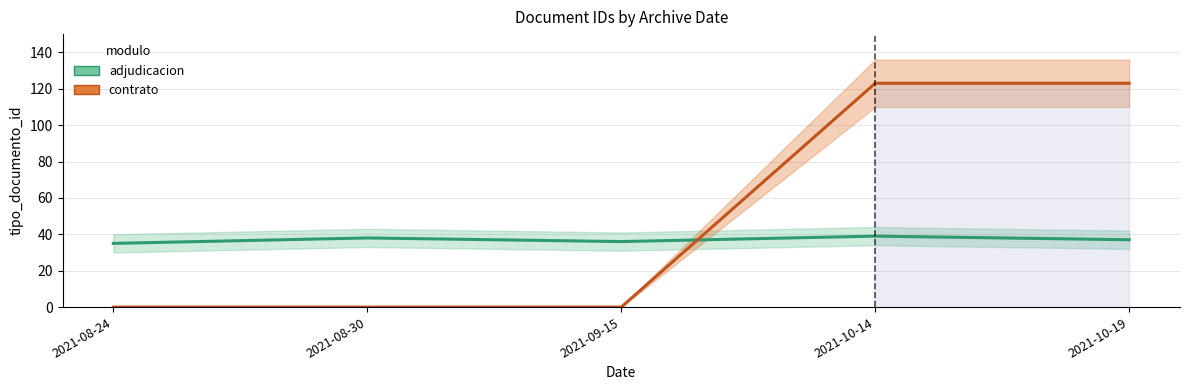

How many times do contrato and adjudicacion cross each other?

1